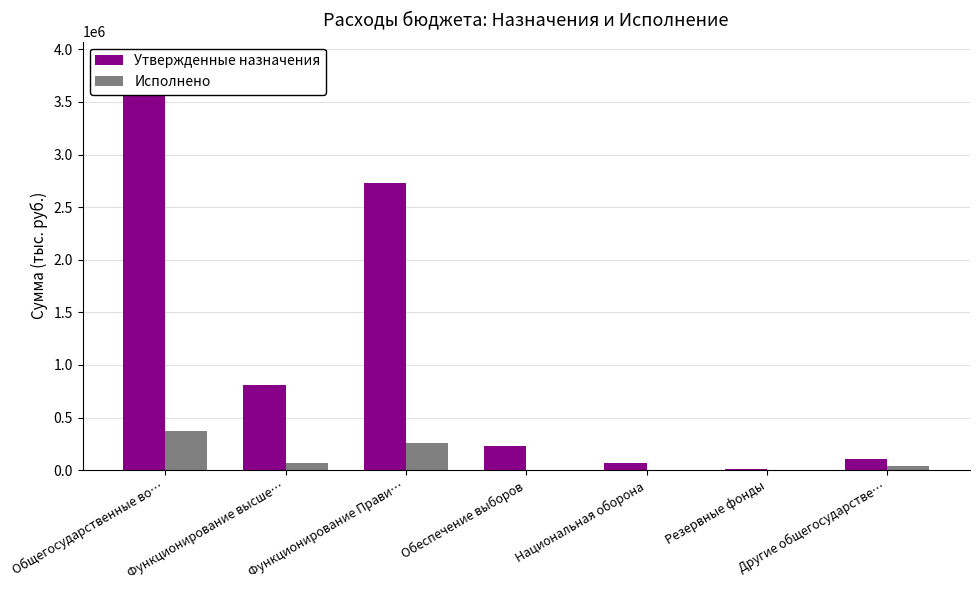

What is the label of the 3rd bar from the right?

Национальная оборона